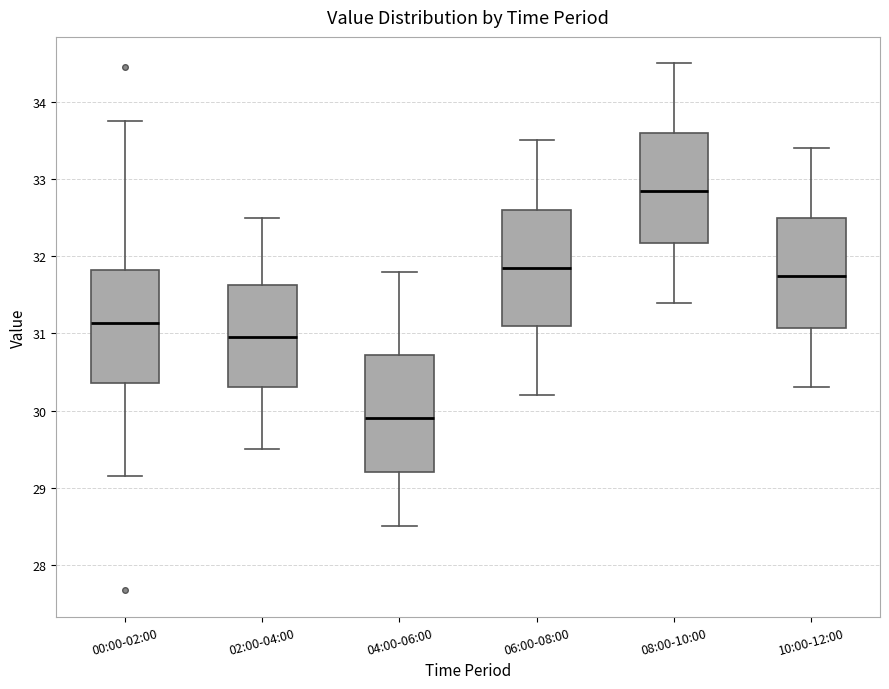

Reading left to right, transcribe this box plot: for each box, give where its median line is, the range the box spans, and where its two whiskers end, as read against the y-axis. The values are not printed on the chart, so give them approximately, as read against the axis.

00:00-02:00: median 31.1, box 30.4 to 31.8, whiskers 29.2 to 33.8
02:00-04:00: median 31.0, box 30.3 to 31.6, whiskers 29.5 to 32.5
04:00-06:00: median 29.9, box 29.2 to 30.7, whiskers 28.5 to 31.8
06:00-08:00: median 31.9, box 31.1 to 32.6, whiskers 30.2 to 33.5
08:00-10:00: median 32.9, box 32.2 to 33.6, whiskers 31.4 to 34.5
10:00-12:00: median 31.8, box 31.1 to 32.5, whiskers 30.3 to 33.4